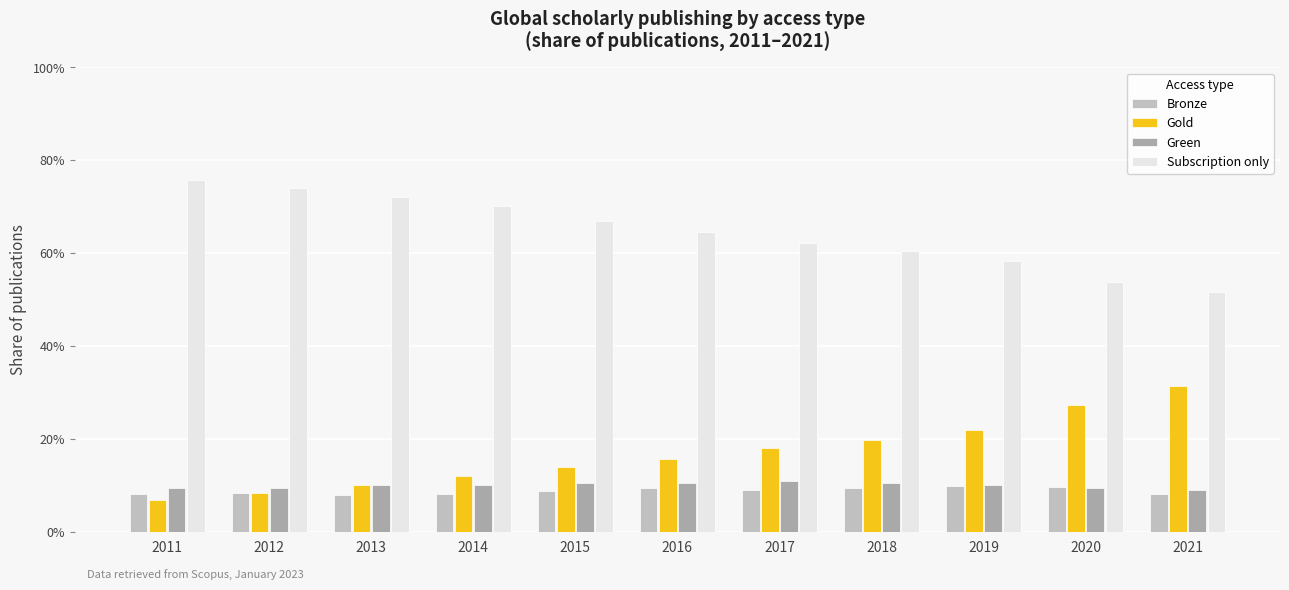

The value of Subscription only at 2016 is 0.6. True or false?

True